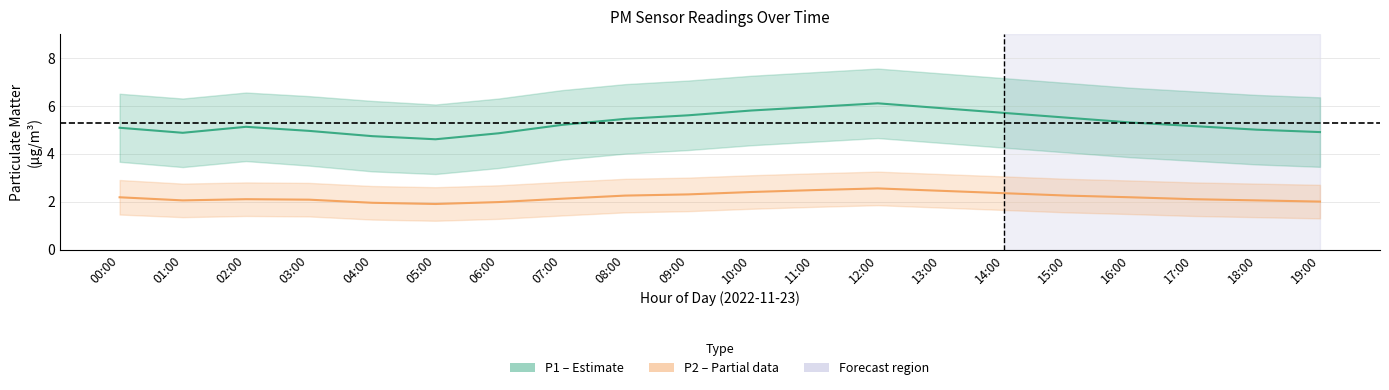

The value of P1 (PM10) at 12:00 is 10.7. True or false?

False